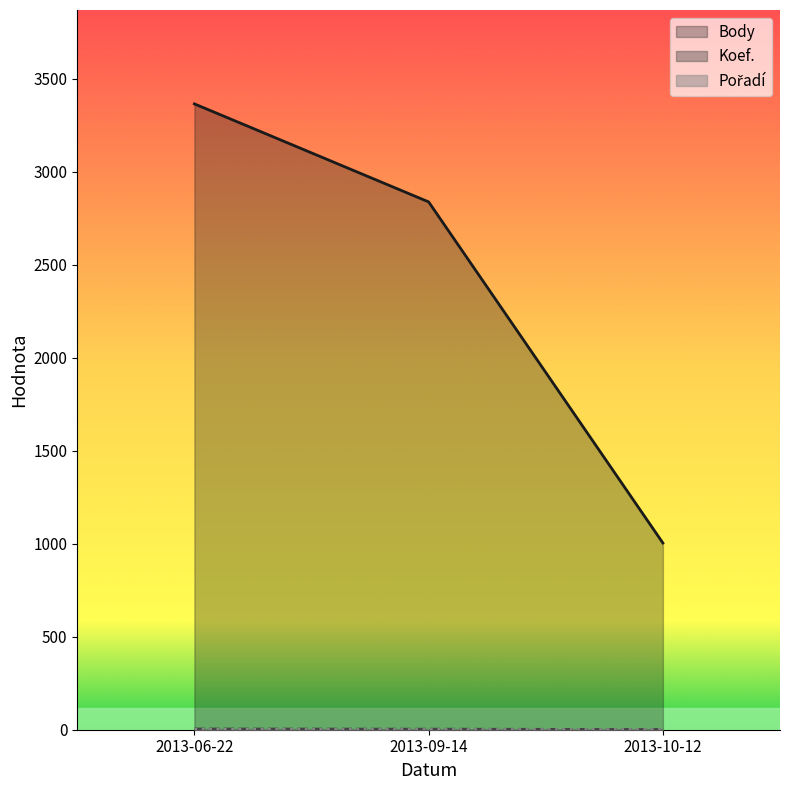

What is the sum of the Body values at 2013-09-14 and 2013-10-12?

3842